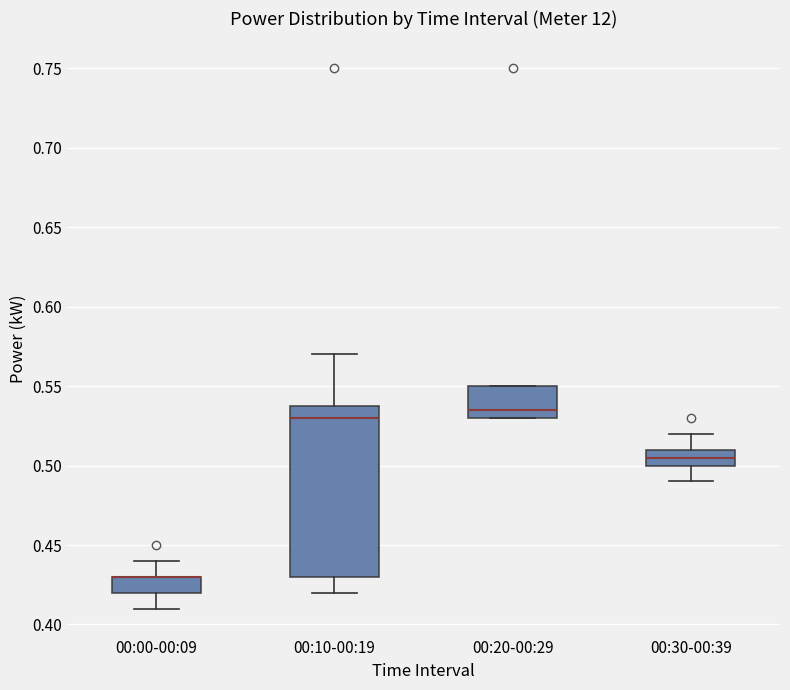

Reading left to right, transcribe this box plot: for each box, give where its median line is, the range the box spans, and where its two whiskers end, as read against the y-axis. The values are not printed on the chart, so give them approximately, as read against the axis.

00:00-00:09: median 0.430 (drawn on the box's upper edge), box 0.420 to 0.430, whiskers 0.410 to 0.440
00:10-00:19: median 0.530, box 0.430 to 0.540, whiskers 0.420 to 0.570
00:20-00:29: median 0.535, box 0.530 to 0.550, whiskers 0.530 to 0.550
00:30-00:39: median 0.505, box 0.500 to 0.510, whiskers 0.490 to 0.520